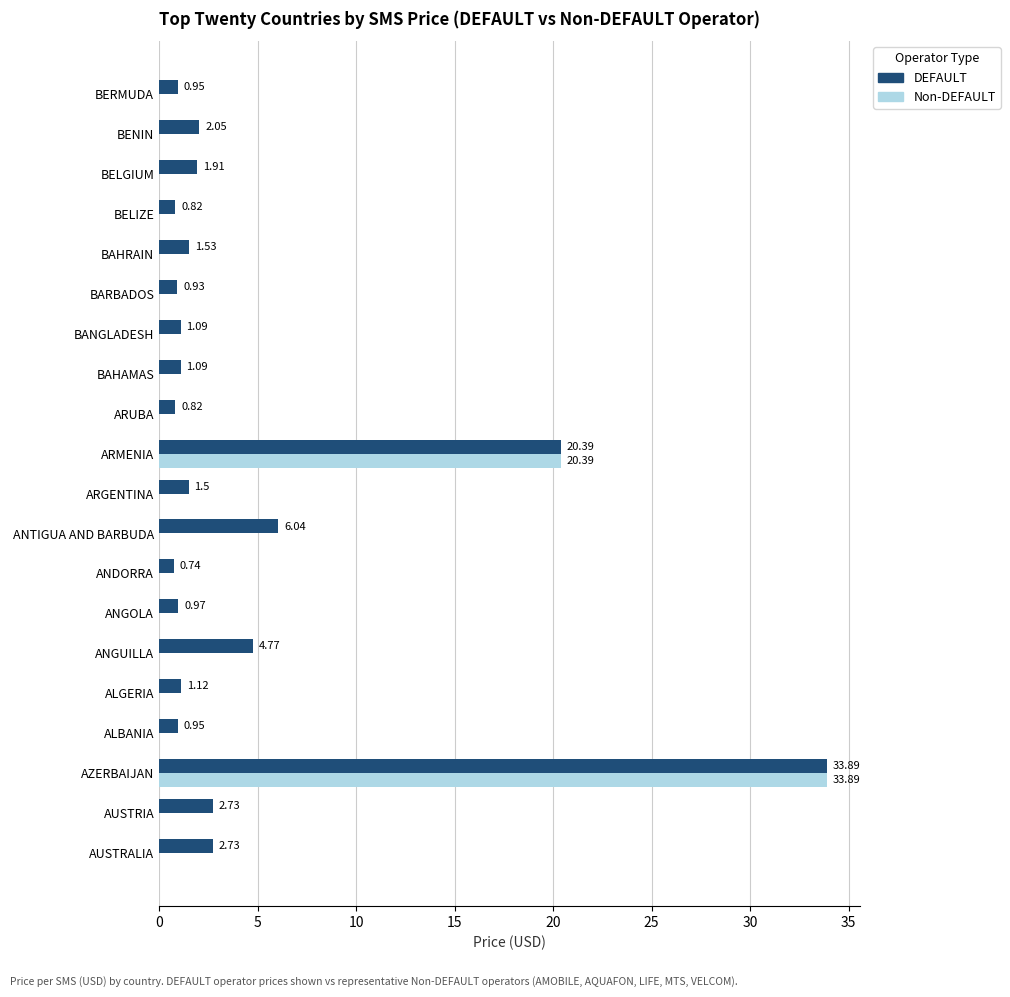

Which label corresponds to the largest value in the chart?

AZERBAIJAN